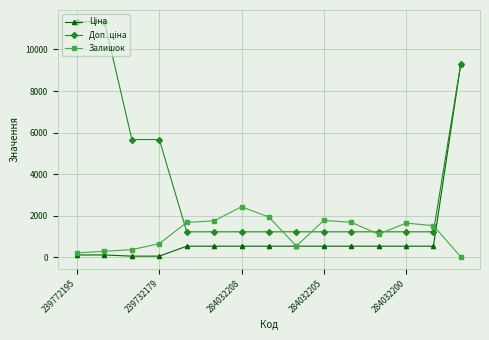

True or false: Залишок has more than 0 interior local peaks.

True